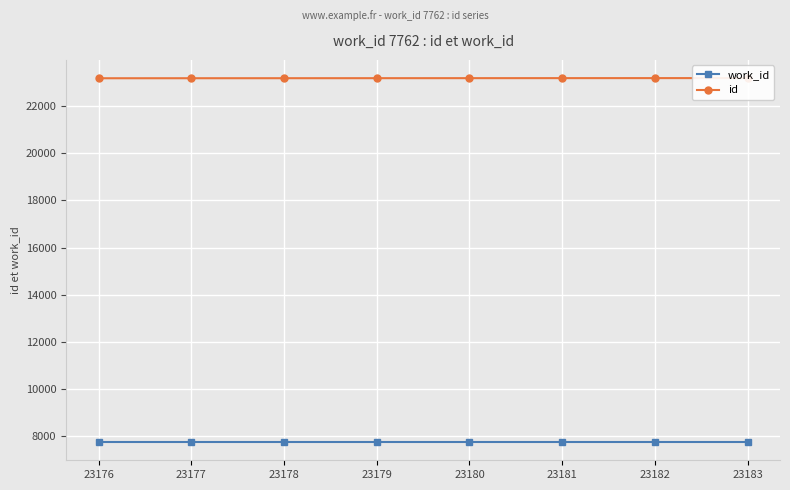

Reading left to right, extract all data points from this chart.

work_id: 7762	7762	7762	7762	7762	7762	7762	7762
id: 23176	23177	23178	23179	23180	23181	23182	23183